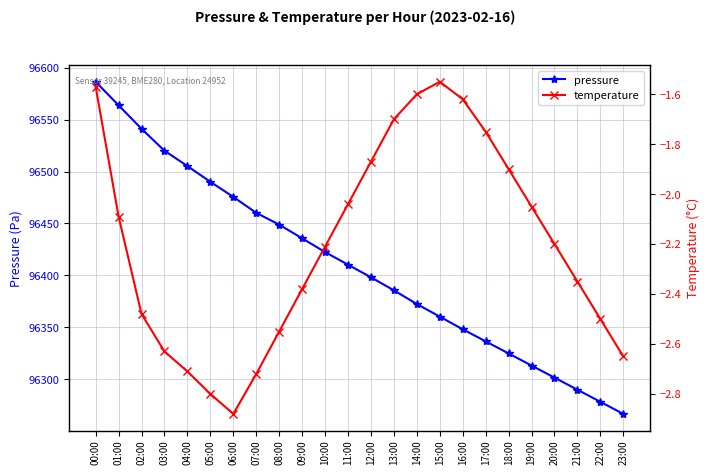

At which label does pressure reach its peak?

00:00